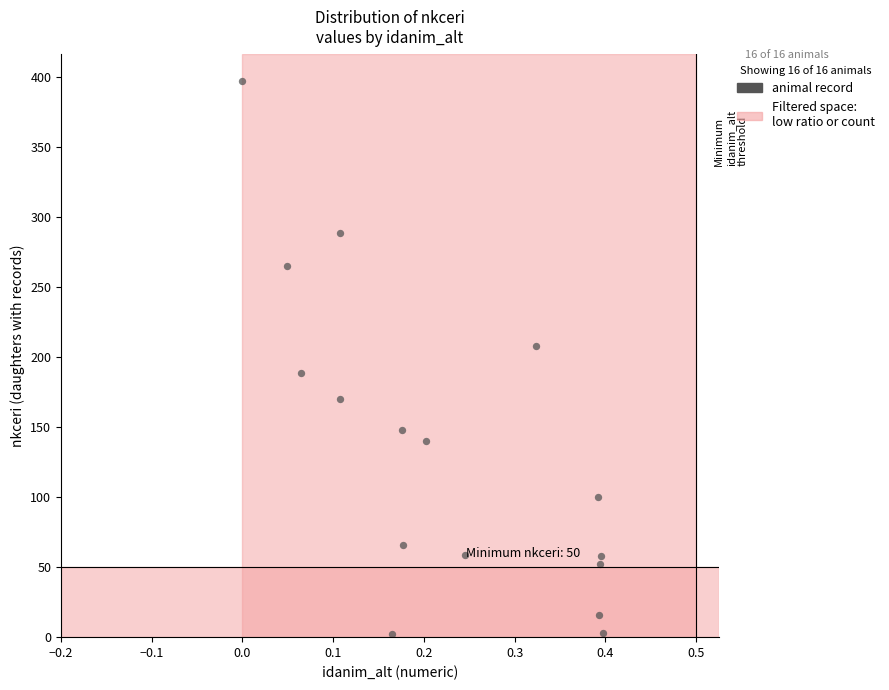

What is the range of Y values (max minus min)?

395